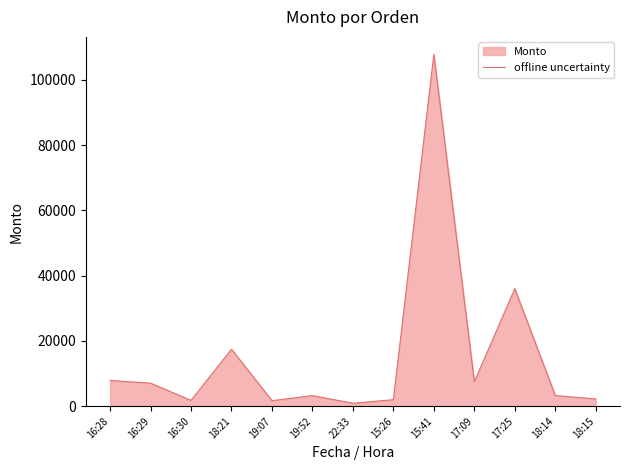

What is the greatest value displayed?

107800